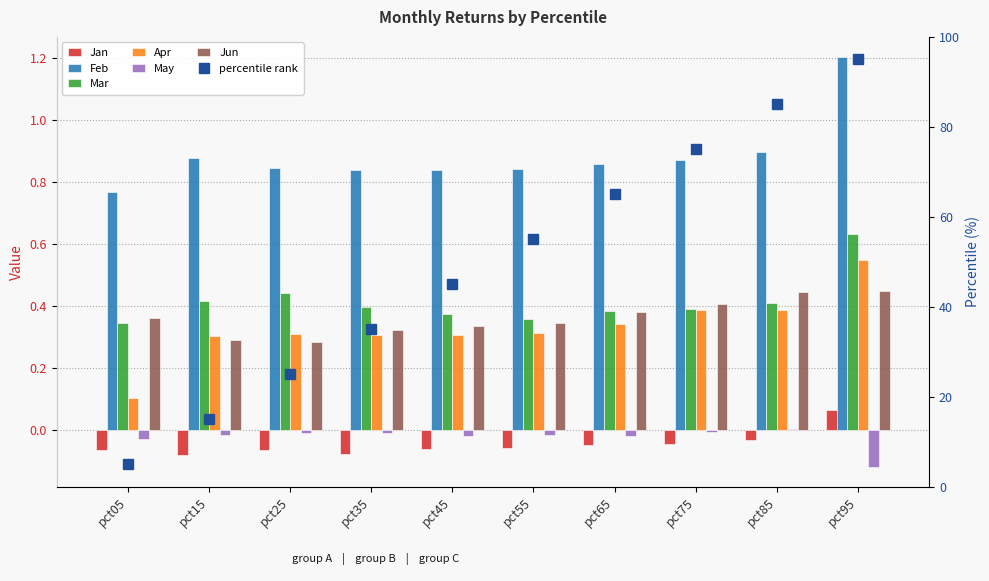

The value of May at pct15 is -0.0. True or false?

False